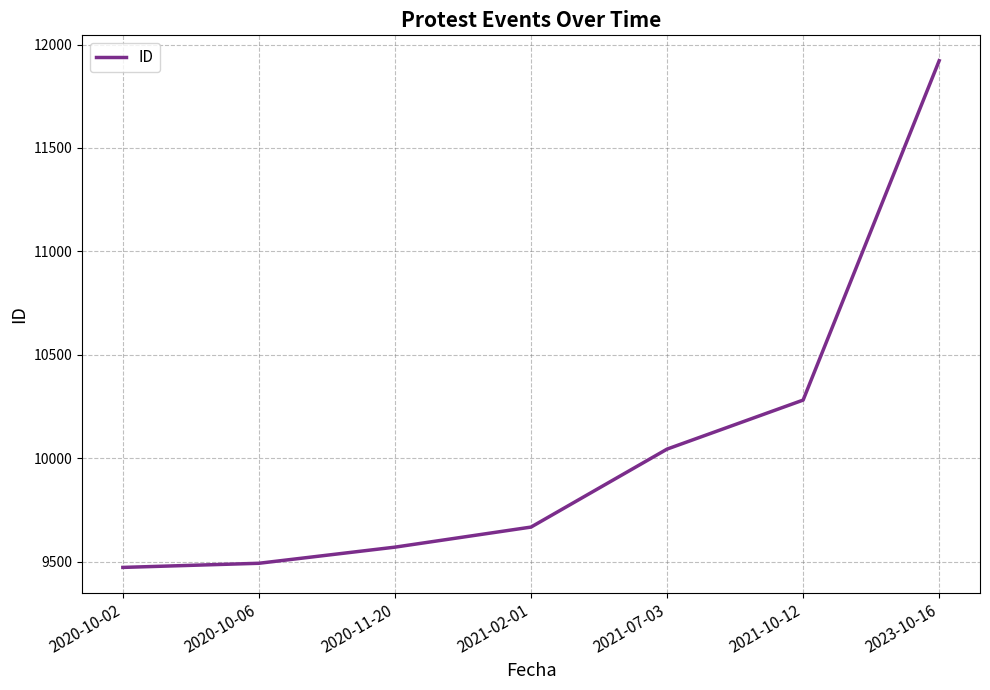

The value at 2023-10-16 is 20376. True or false?

False